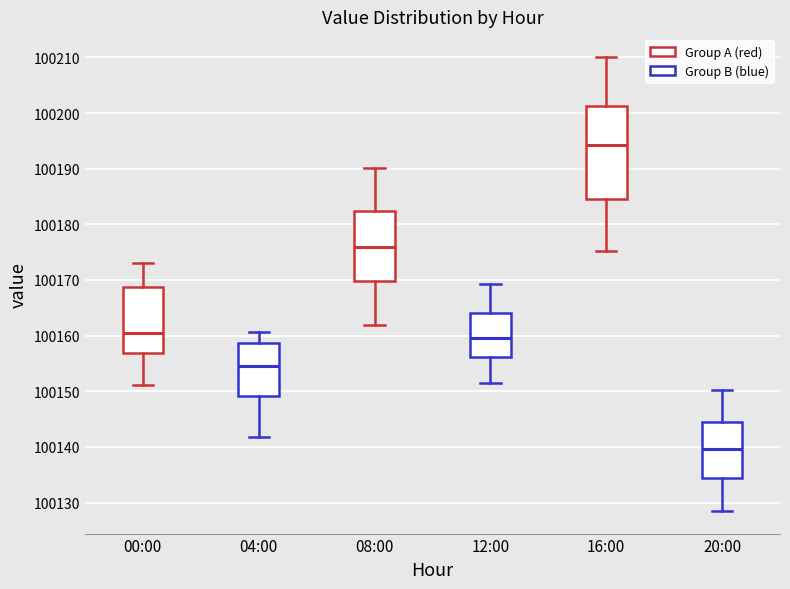

Which box's median line is the lowest?

20:00